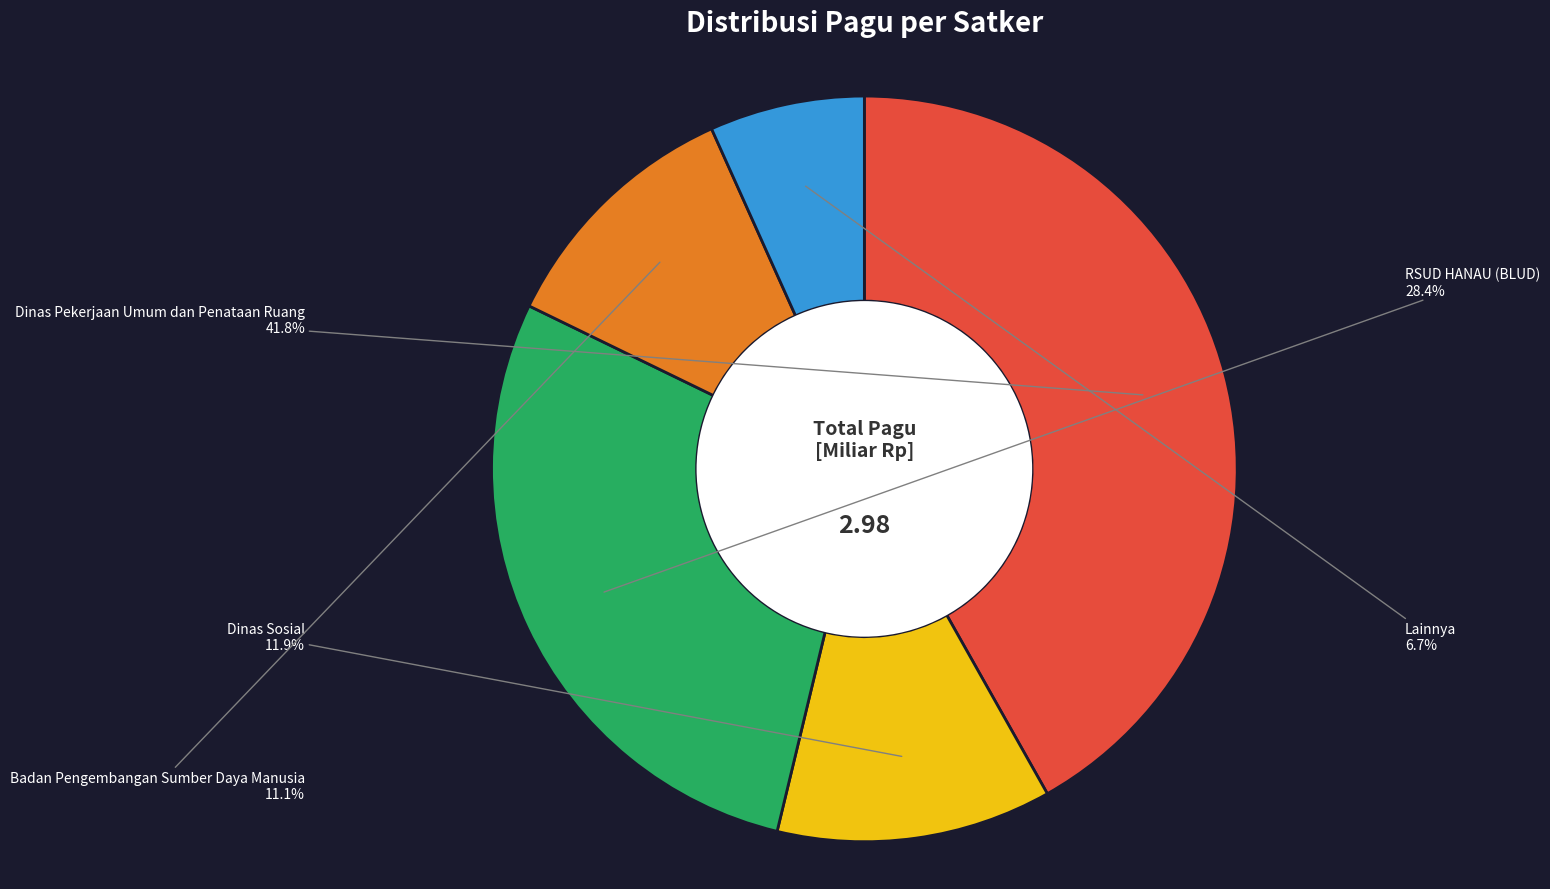

Rank the categories by value from lowest to highest.

Lainnya, Badan Pengembangan Sumber Daya Manusia, Dinas Sosial, RSUD HANAU (BLUD), Dinas Pekerjaan Umum dan Penataan Ruang